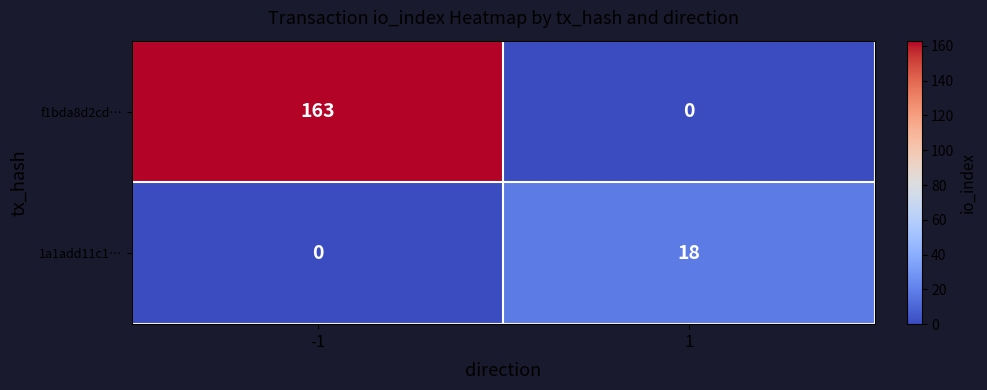

How many series are shown in this chart?

2